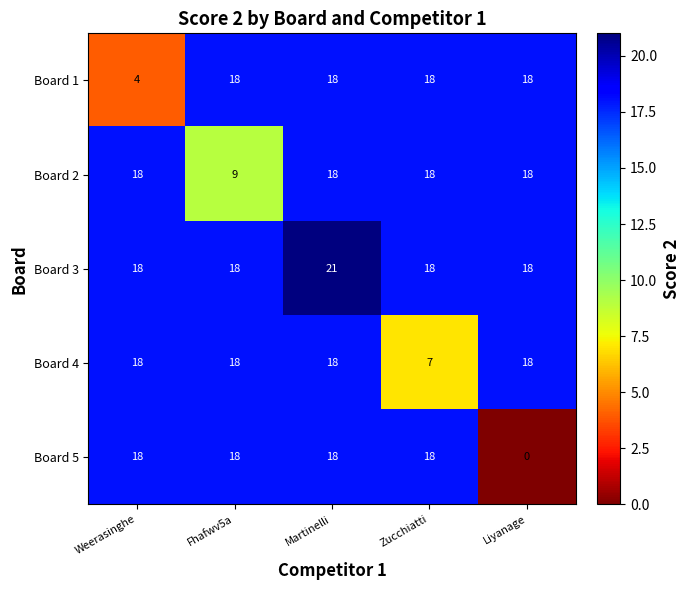

What is the difference between the second highest and minimum values in the Board 1 series?

14